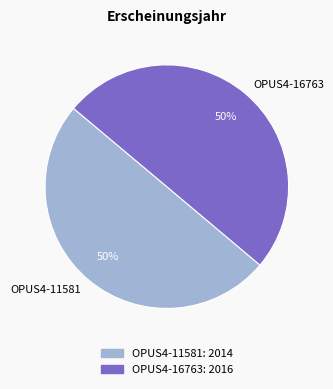

Approximately how many times larger is the value at OPUS4-11581 compared to OPUS4-16763?

1.0